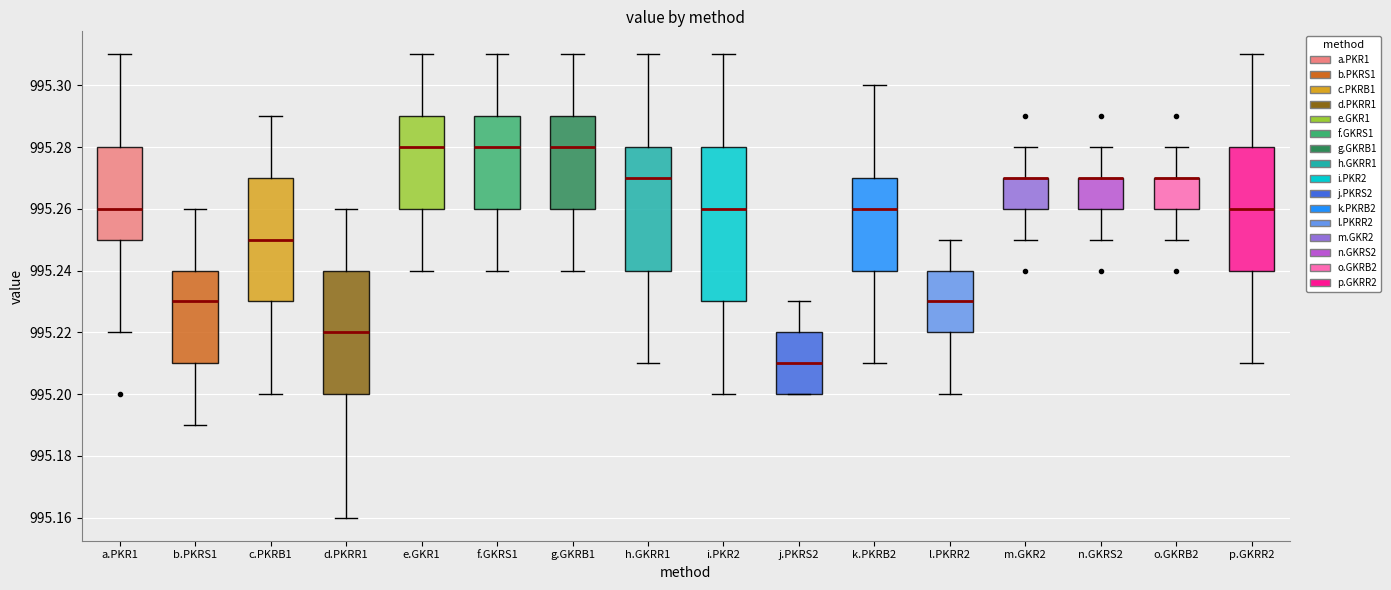

Reading left to right, transcribe this box plot: for each box, give where its median line is, the range the box spans, and where its two whiskers end, as read against the y-axis. The values are not printed on the chart, so give them approximately, as read against the axis.

a.PKR1: median 995.26, box 995.25 to 995.28, whiskers 995.22 to 995.31
b.PKRS1: median 995.23, box 995.21 to 995.24, whiskers 995.19 to 995.26
c.PKRB1: median 995.25, box 995.23 to 995.27, whiskers 995.20 to 995.29
d.PKRR1: median 995.22, box 995.20 to 995.24, whiskers 995.16 to 995.26
e.GKR1: median 995.28, box 995.26 to 995.29, whiskers 995.24 to 995.31
f.GKRS1: median 995.28, box 995.26 to 995.29, whiskers 995.24 to 995.31
g.GKRB1: median 995.28, box 995.26 to 995.29, whiskers 995.24 to 995.31
h.GKRR1: median 995.27, box 995.24 to 995.28, whiskers 995.21 to 995.31
i.PKR2: median 995.26, box 995.23 to 995.28, whiskers 995.20 to 995.31
j.PKRS2: median 995.21, box 995.20 to 995.22, whiskers 995.20 to 995.23
k.PKRB2: median 995.26, box 995.24 to 995.27, whiskers 995.21 to 995.30
l.PKRR2: median 995.23, box 995.22 to 995.24, whiskers 995.20 to 995.25
m.GKR2: median 995.27 (drawn on the box's upper edge), box 995.26 to 995.27, whiskers 995.25 to 995.28
n.GKRS2: median 995.27 (drawn on the box's upper edge), box 995.26 to 995.27, whiskers 995.25 to 995.28
o.GKRB2: median 995.27 (drawn on the box's upper edge), box 995.26 to 995.27, whiskers 995.25 to 995.28
p.GKRR2: median 995.26, box 995.24 to 995.28, whiskers 995.21 to 995.31